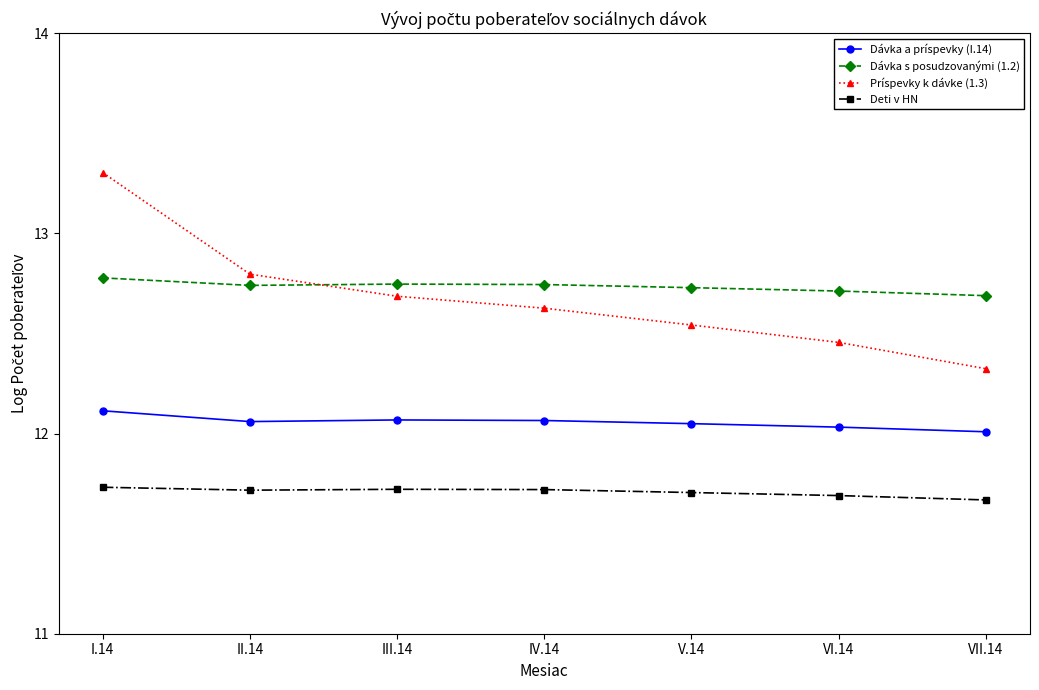

Rank the series at VII.14 from highest to lowest value.

Dávka s posudzovanými (1.2), Príspevky k dávke (1.3), Dávka a príspevky (I.14), Deti v HN